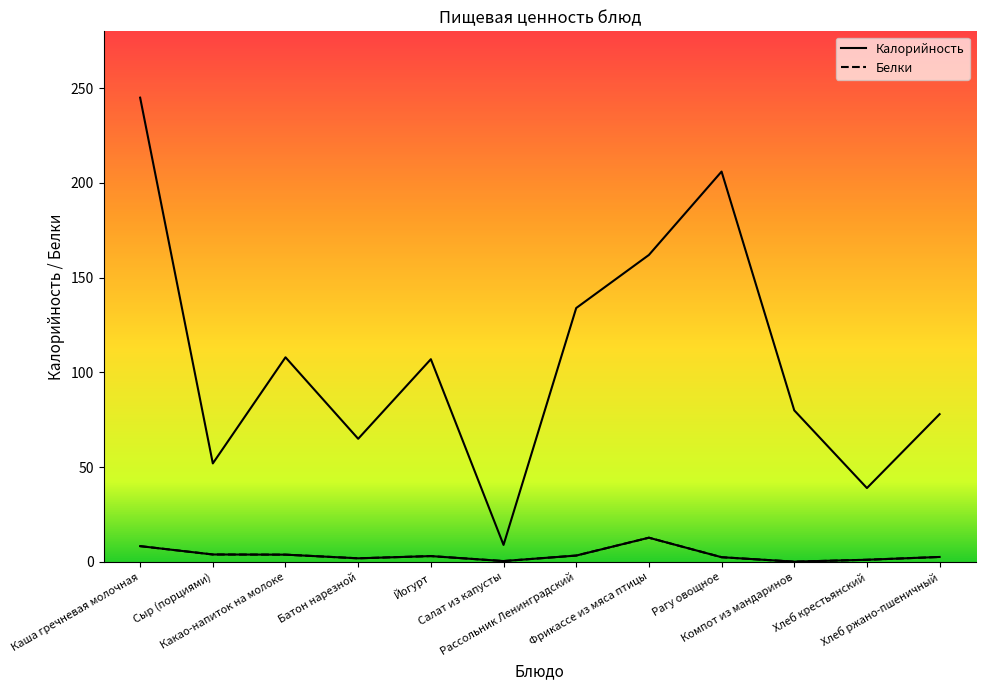

Is it true that Калорийность equals 91.7 at Батон нарезной?

False